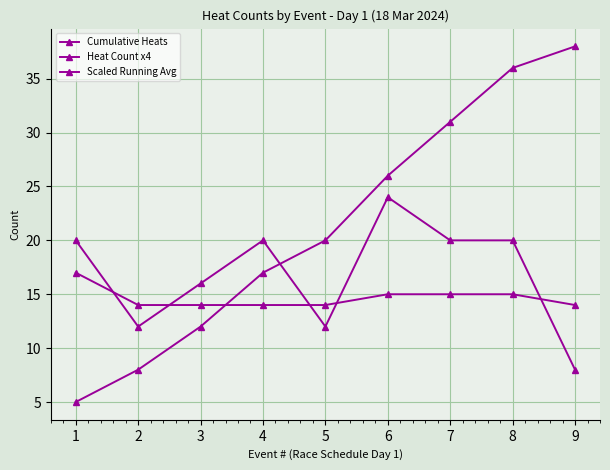

Does the chart have visible grid lines?

Yes